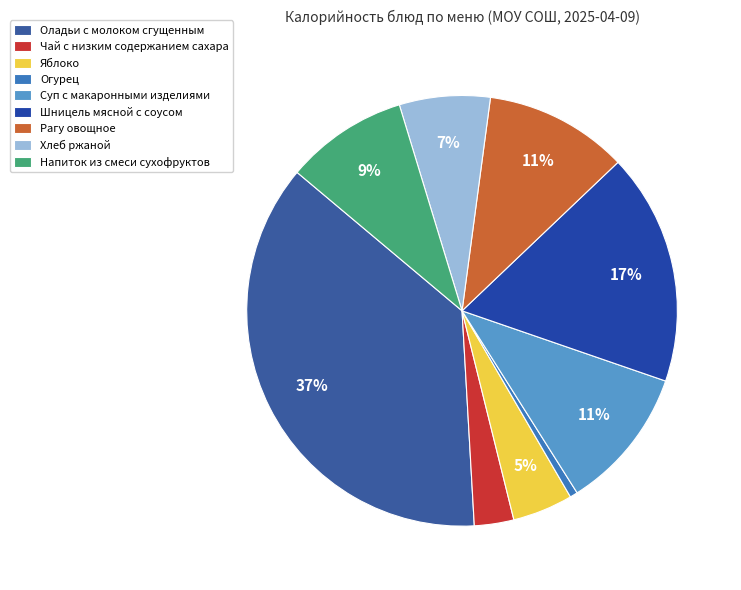

Which category has the smallest portion of the pie?

Огурец